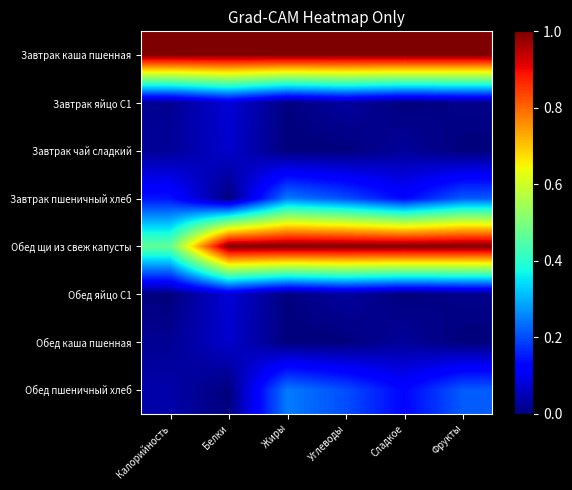

List the series in order of their peak value, lowest first.

Завтрак чай сладкий, Обед каша пшенная, Завтрак яйцо С1, Обед яйцо С1, Завтрак пшеничный хлеб, Обед пшеничный хлеб, Завтрак каша пшенная, Обед щи из свеж капусты